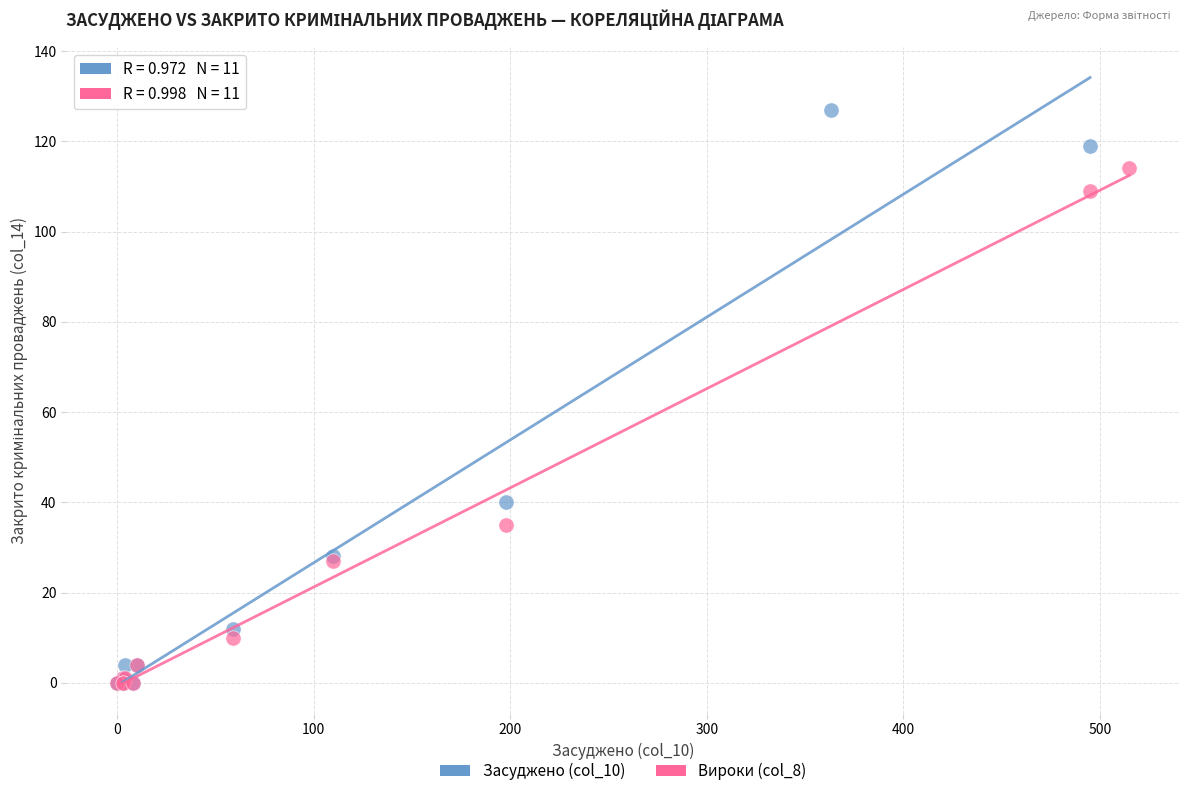

Which series has the widest spread of Y values?

Засуджено (col_10)